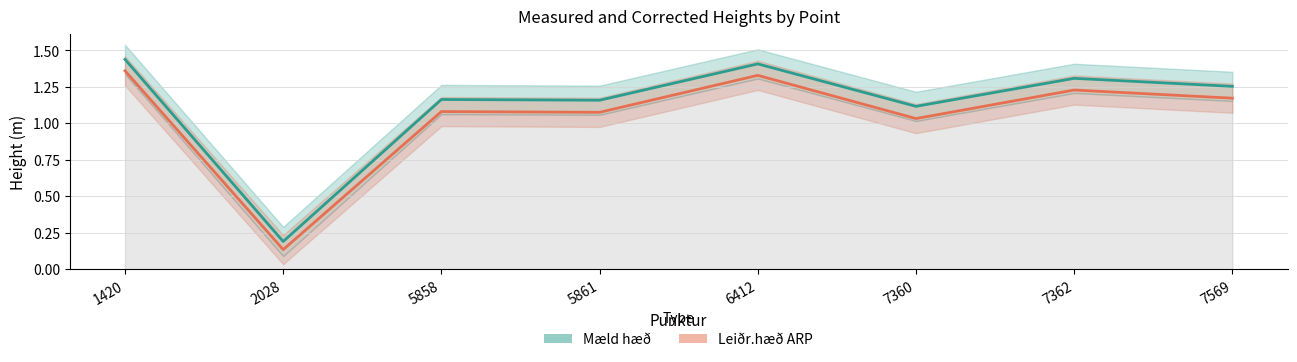

At 5861, list the series in order from smallest to largest.

Leiðr.hæð ARP, Mæld hæð